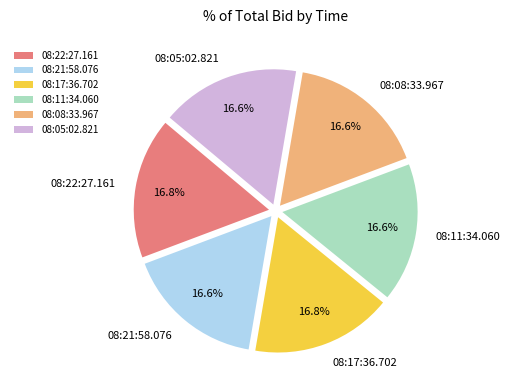

What percentage do 08:05:02.821 and 08:17:36.702 together represent?

33.4%